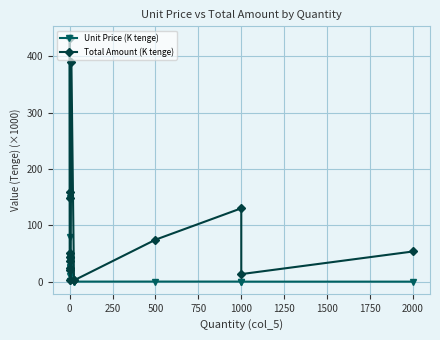

What are all the series names shown in the legend?

Unit Price (K tenge), Total Amount (K tenge)